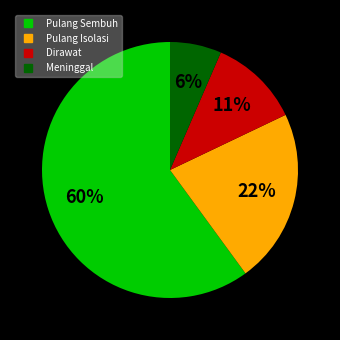

Is the sum of Pulang Sembuh and Dirawat greater than half?

Yes